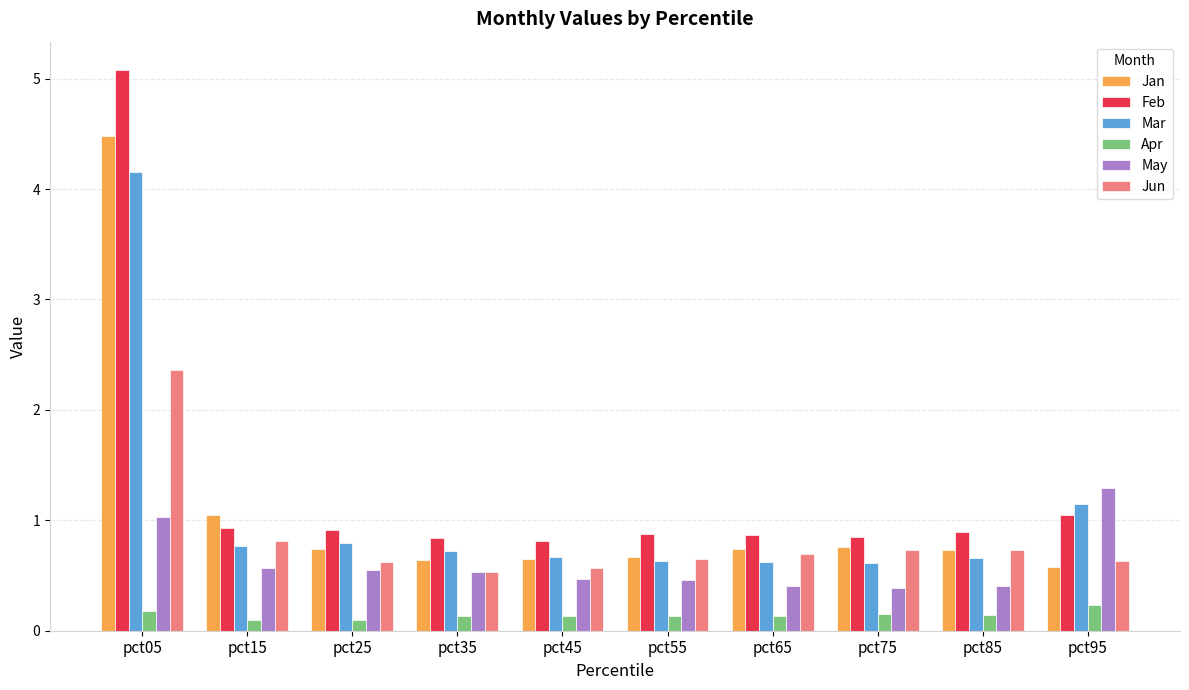

Which series has the widest spread of values?

Feb